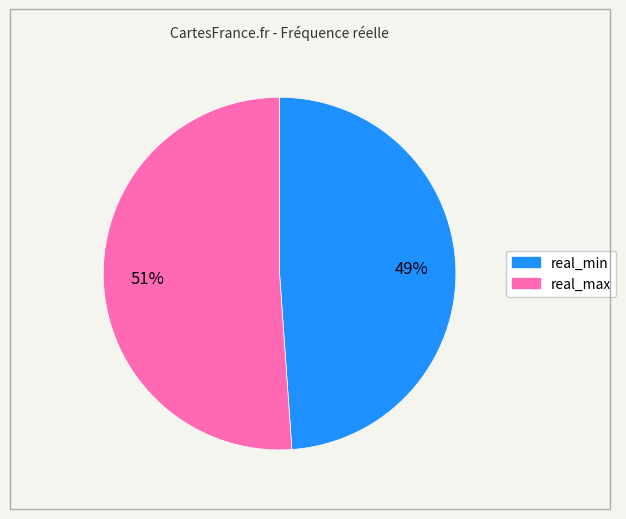

How many slices are in this pie chart?

2